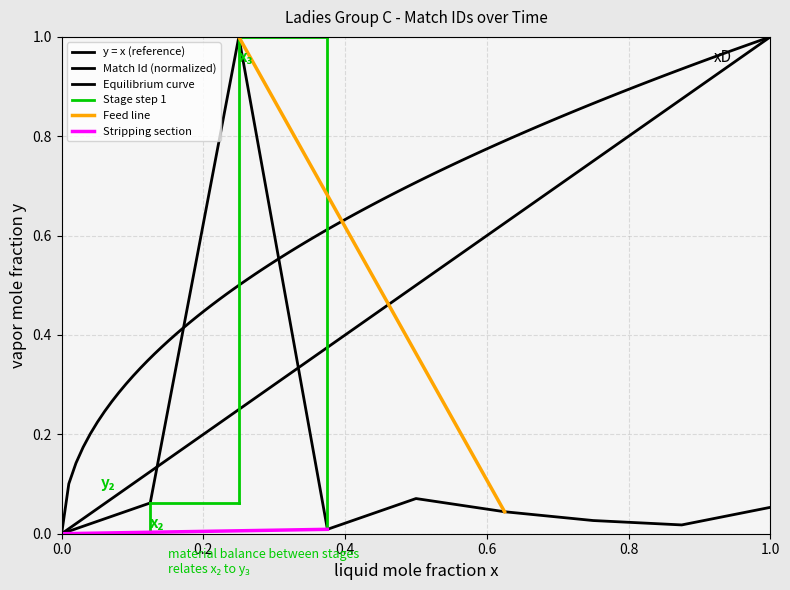

What is the maximum value shown in the chart?

1.0